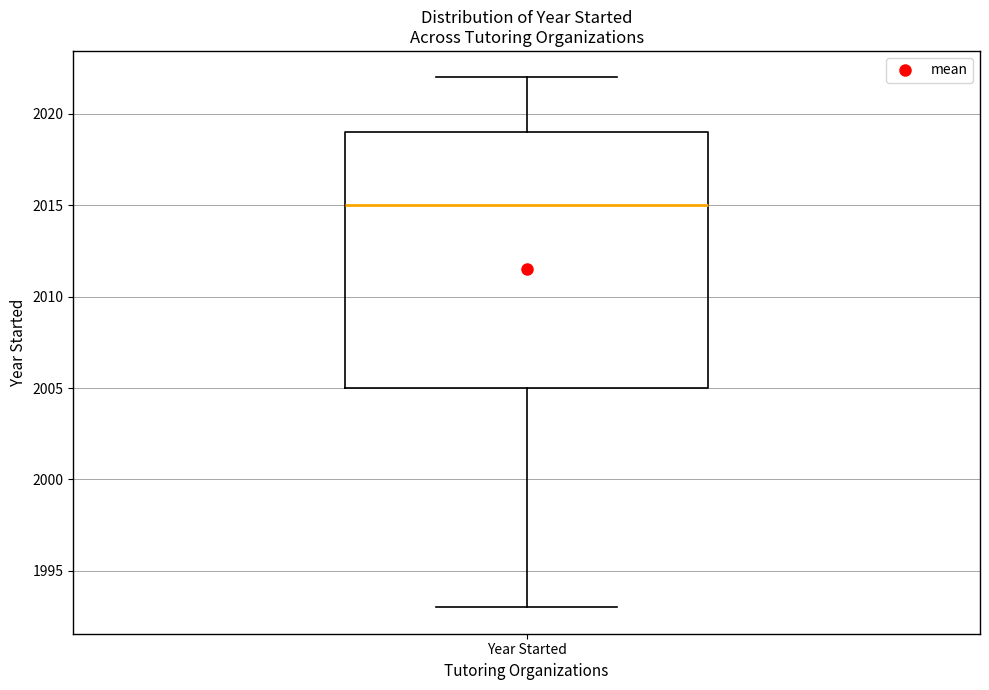

Where is the lower edge of the box for Year Started on the y-axis? The values are not printed on the chart, so give them approximately, as read against the axis.

2005